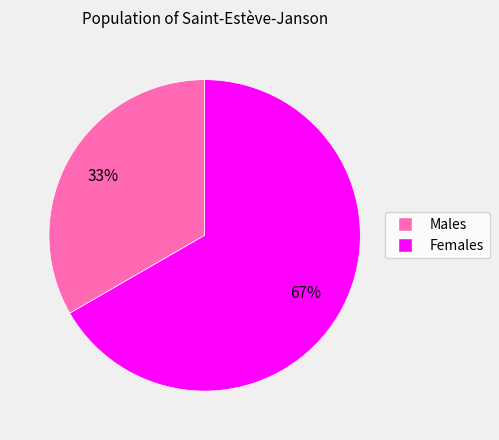

To the nearest percent, what is the average slice percentage?

50%